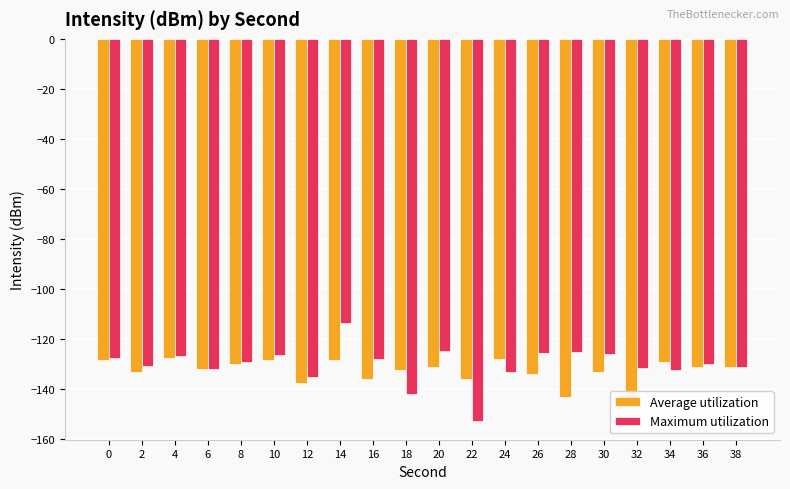

What is the sum of all Average utilization values?

-2657.5